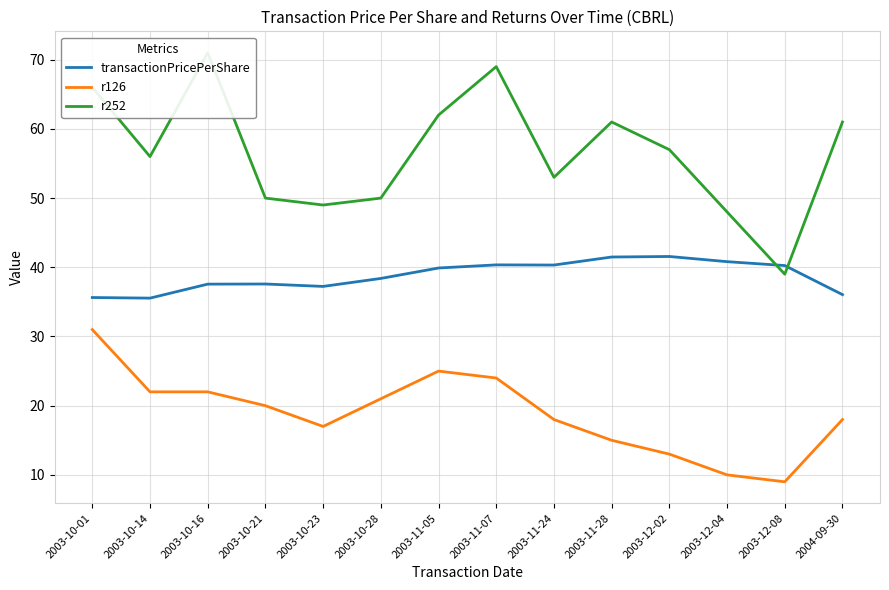

What is the average value of the r126 series?

18.9